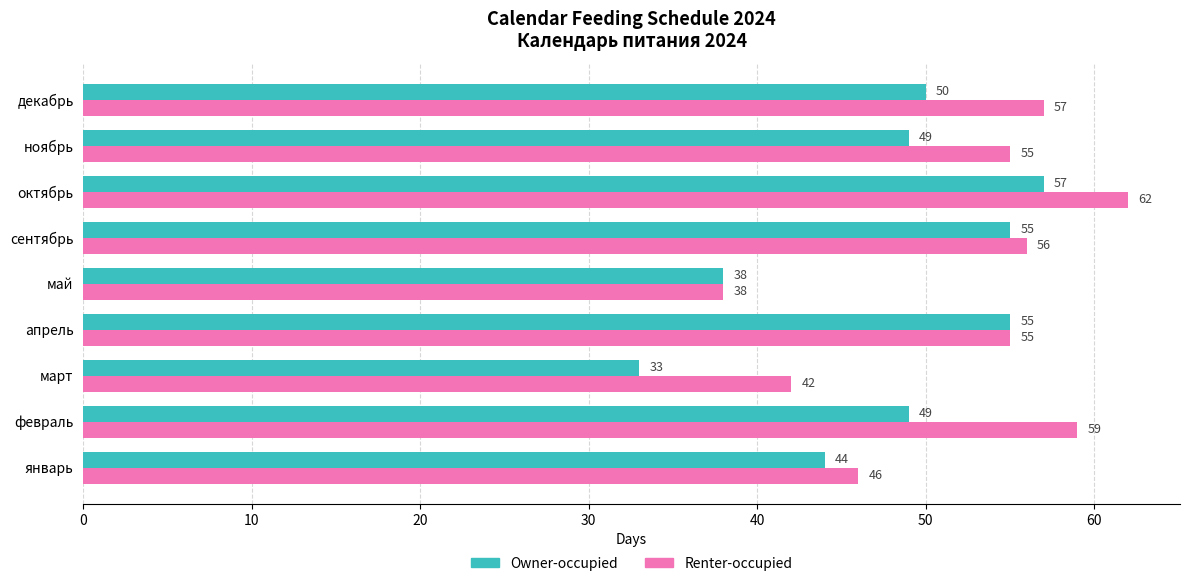

What is the difference between the second highest and minimum values in the Owner-occupied series?

22